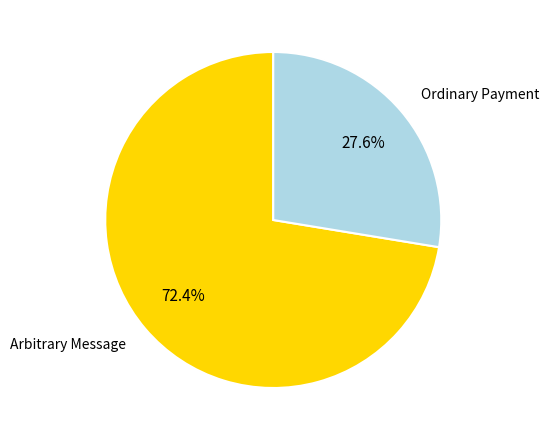

Is there a majority slice in this chart?

Yes